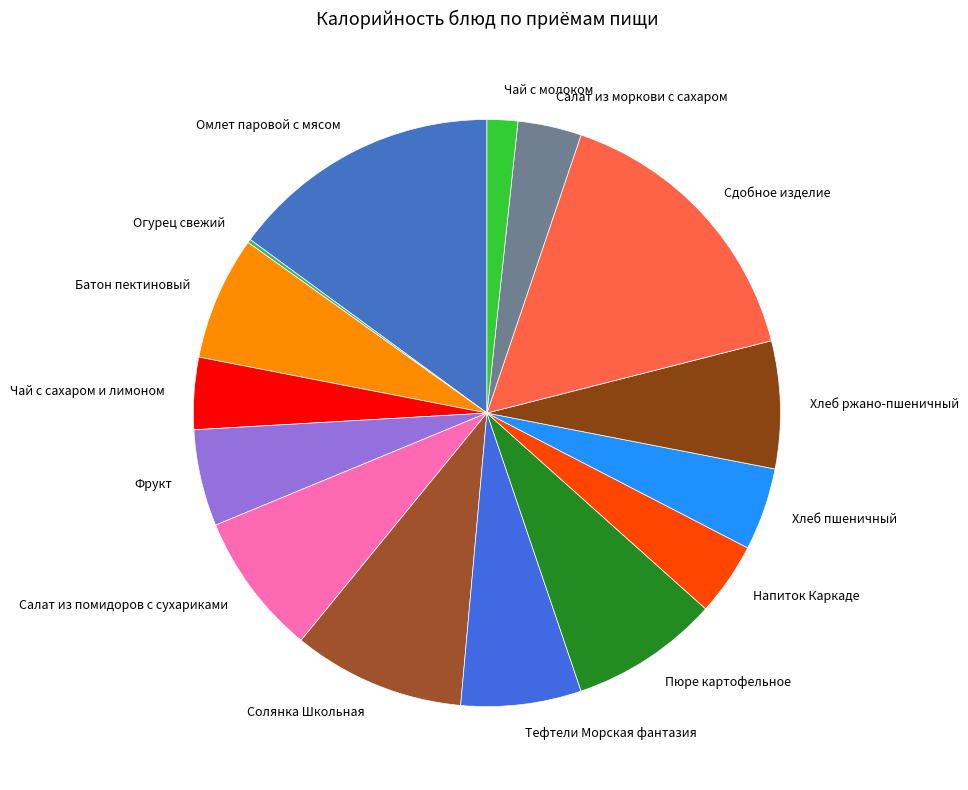

Which slice is the largest?

Сдобное изделие